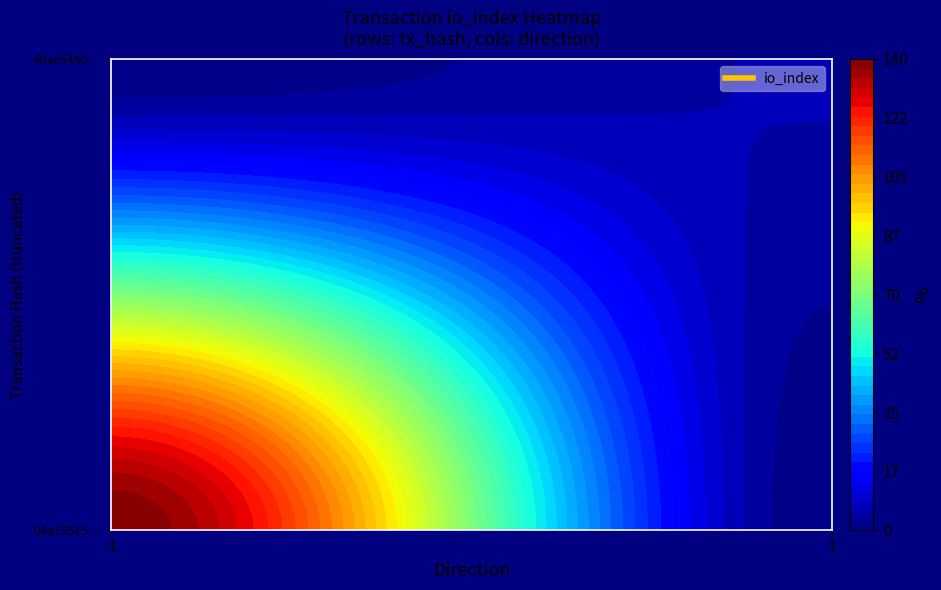

Which series changed the most between direction and io_index?

04e195c588af4ac29f81e0658ebb5d7d20ca5e3